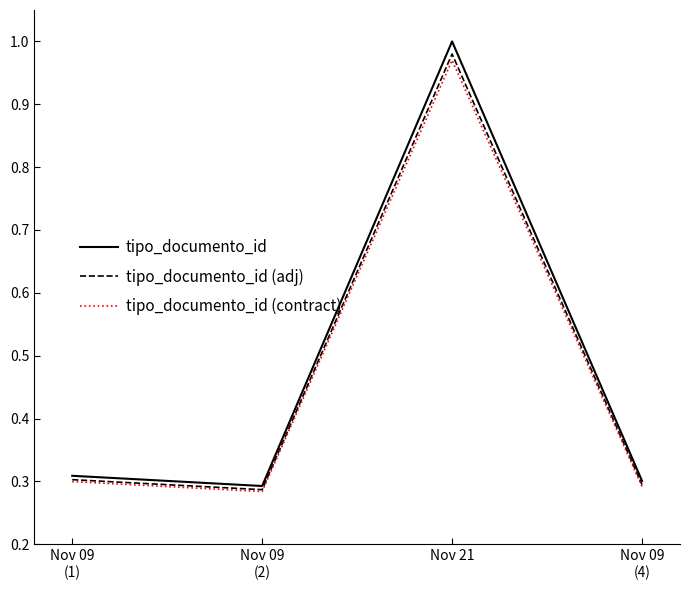

True or false: tipo_documento_id has a value of 0.5 at Nov 09
(4).

False